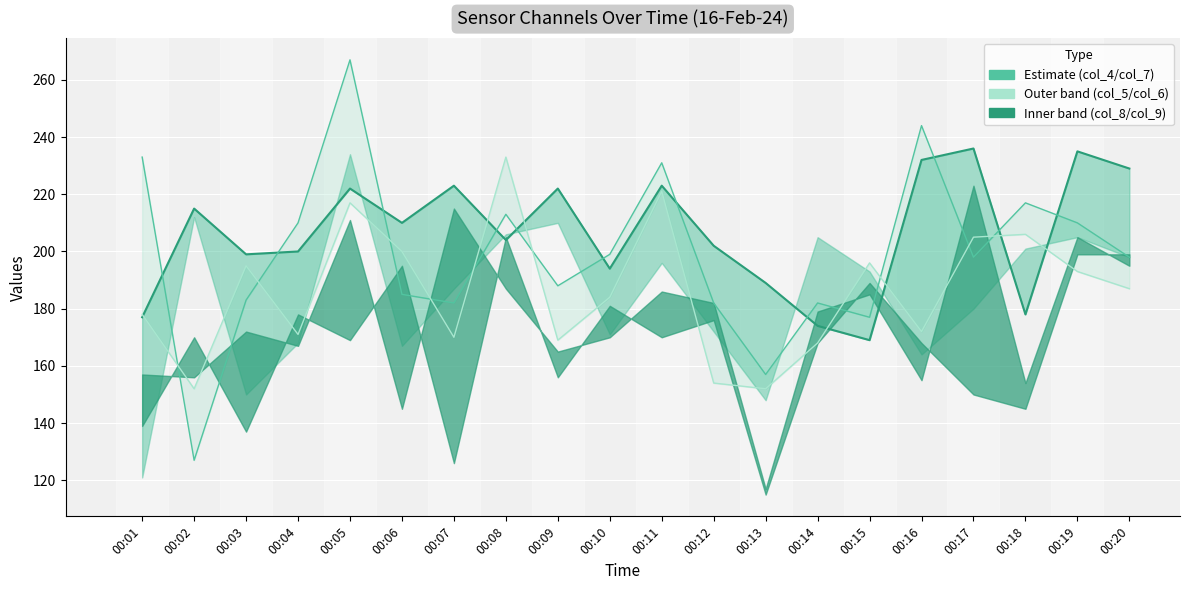

True or false: col_6 has more than 0 interior local peaks.

True